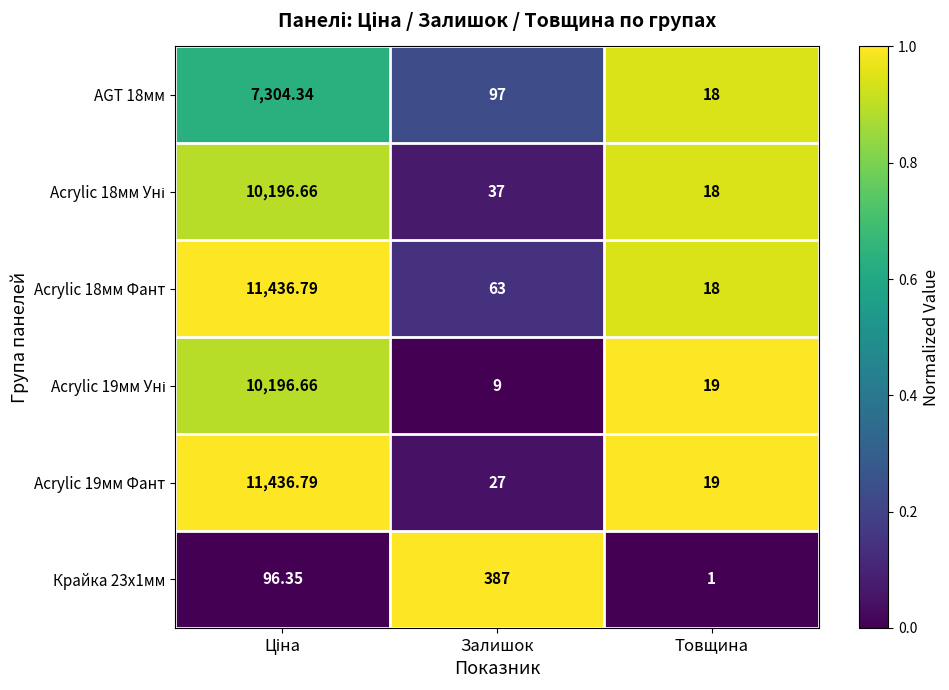

Which category has the lowest value across all series?

Товщина